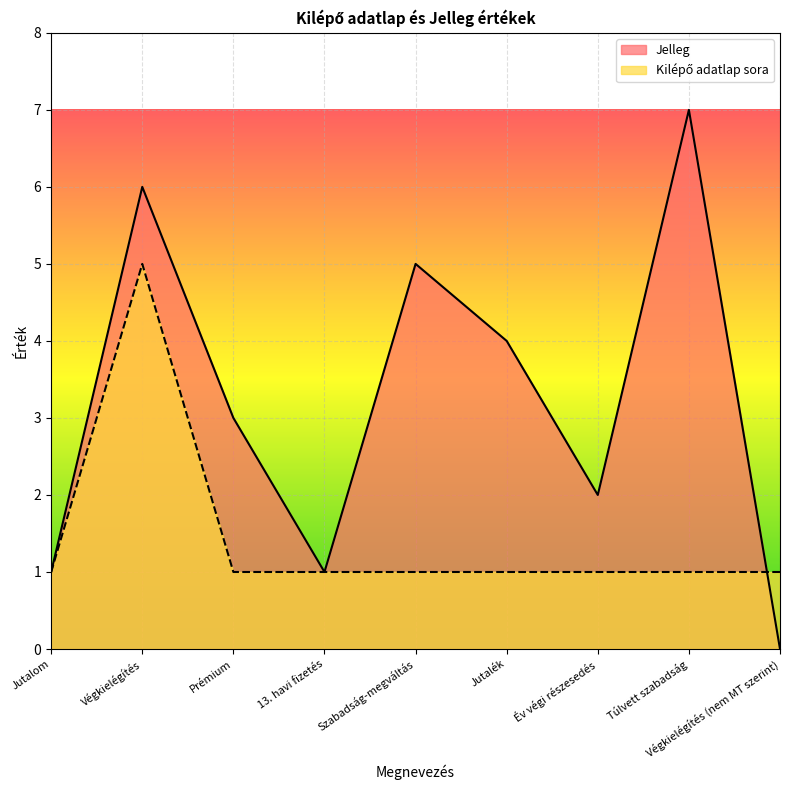

What is the maximum value for Kilépő adatlap sora?

5